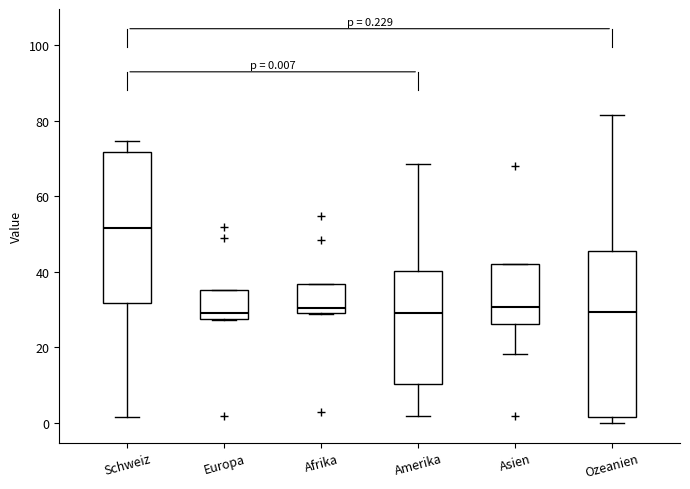

Comparing the boxes themselves (not the whiskers), which one is the tallest?

Ozeanien